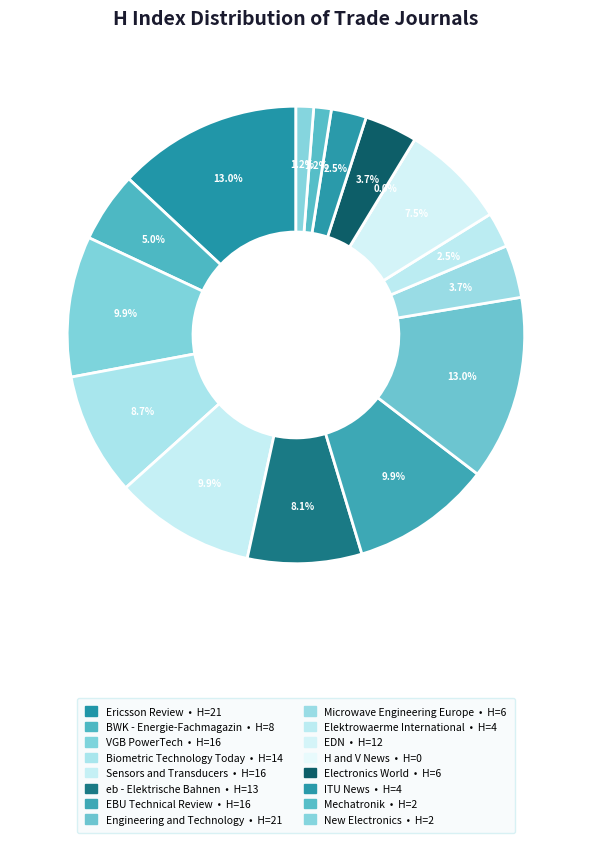

To the nearest percent, what is the average slice percentage?

6%